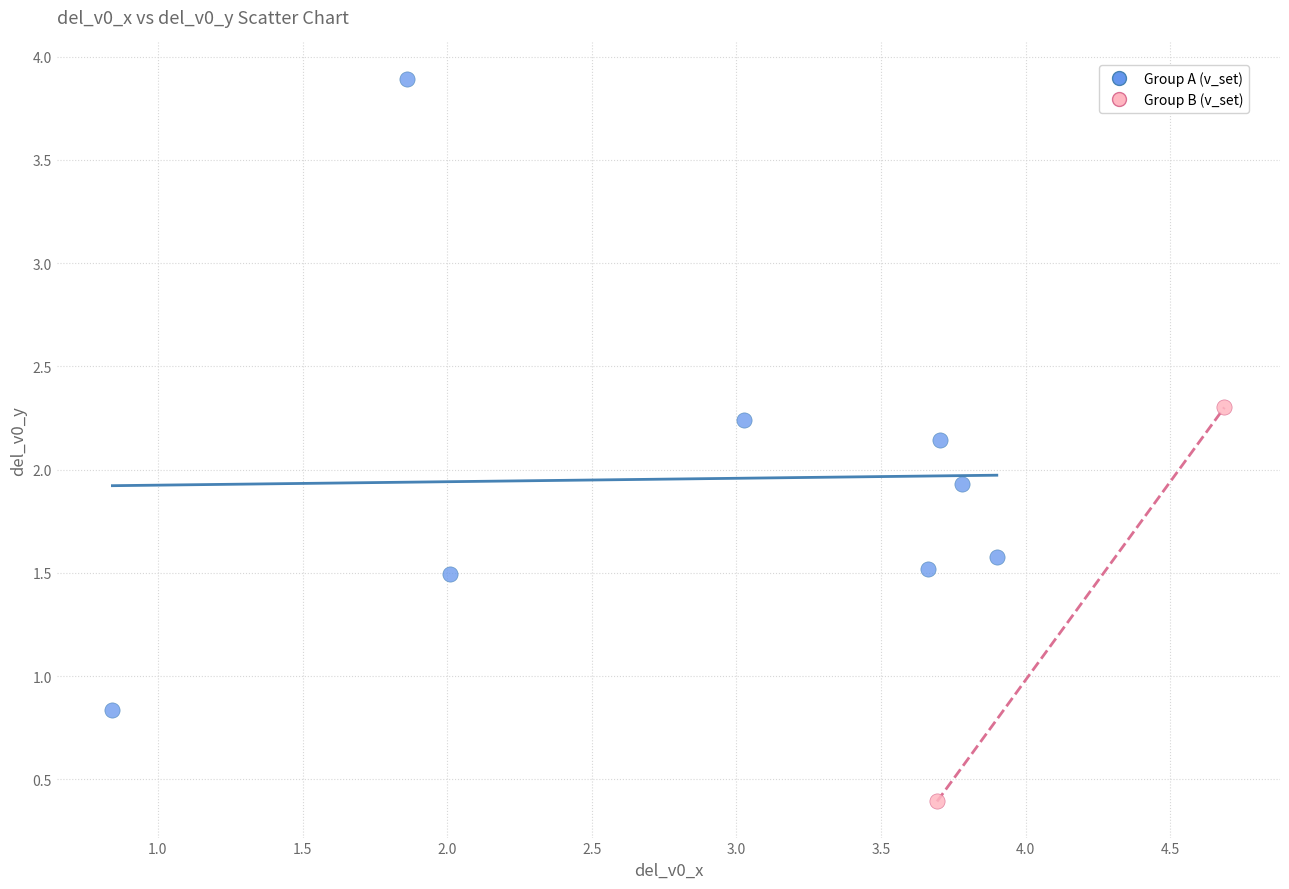

What are all the series names shown in the legend?

Group A (v_set), Group B (v_set)